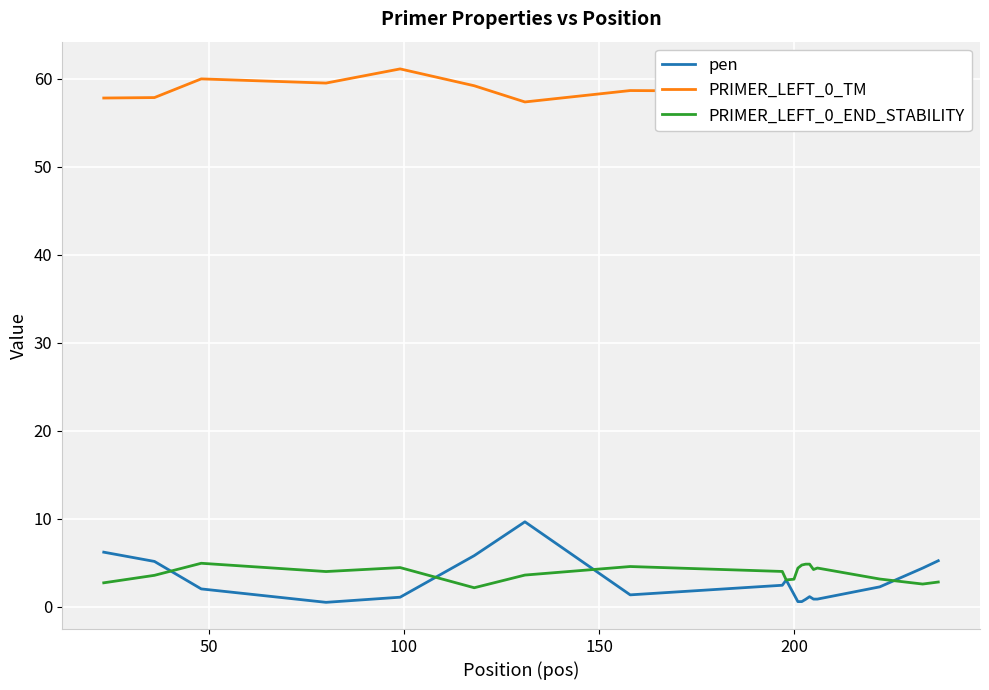

What is the minimum value for PRIMER_LEFT_0_END_STABILITY?

2.2